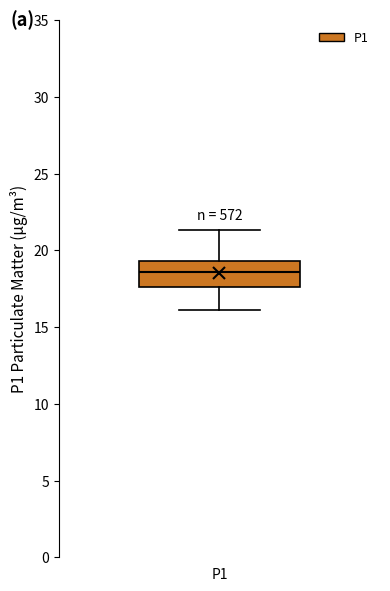

Transcribe this box plot: give where the median line is, the range the box spans, and where the two whiskers end, as read against the y-axis. The values are not printed on the chart, so give them approximately, as read against the axis.

median 18.5, box 17.5 to 19.5, whiskers 16.0 to 21.5